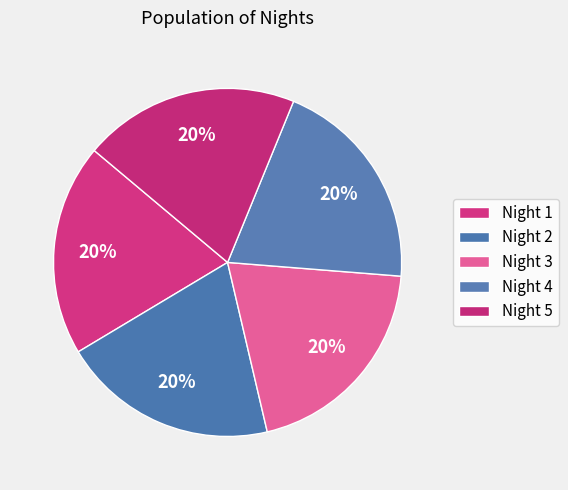

How many segments does this pie chart have?

5